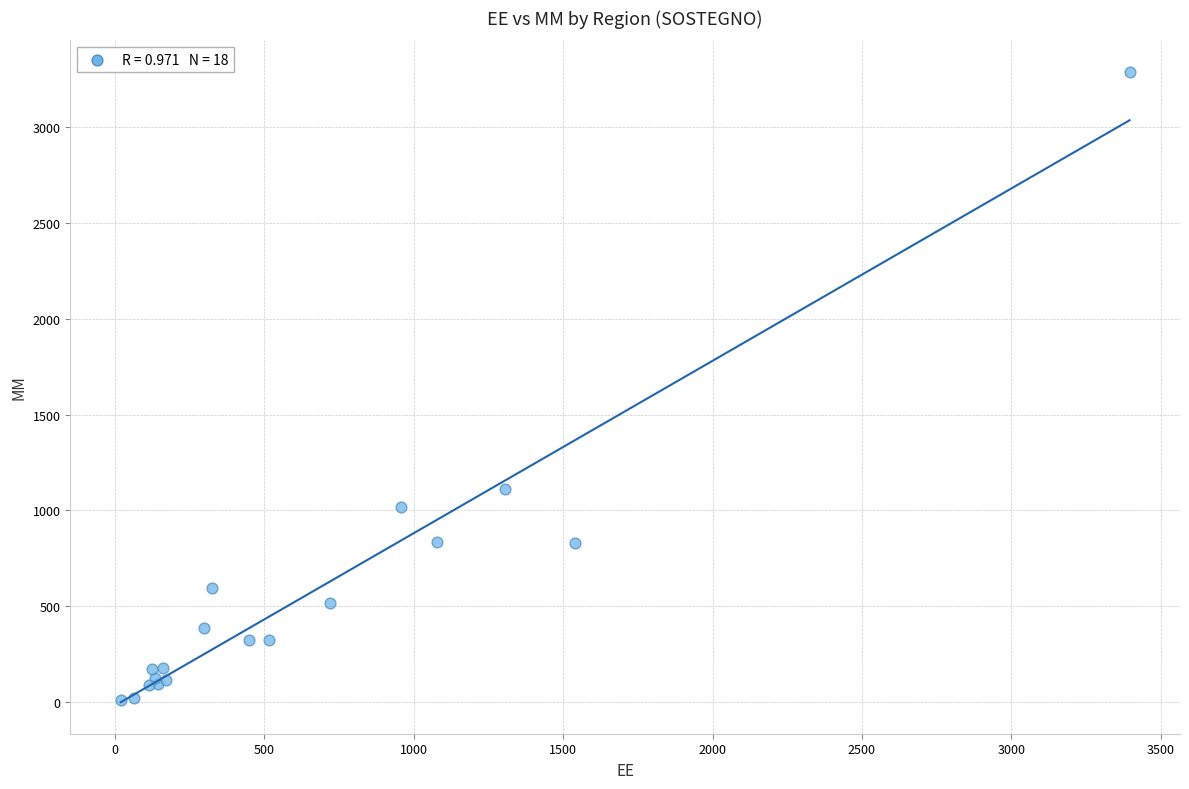

What Y value in the scatter plot is closest to 1649?

1111